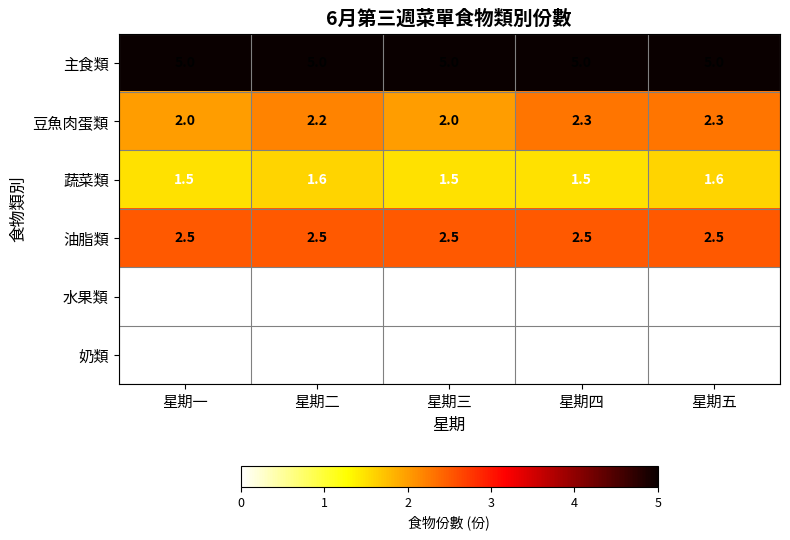

The 奶類 series shows 0.0 at 星期二. True or false?

True